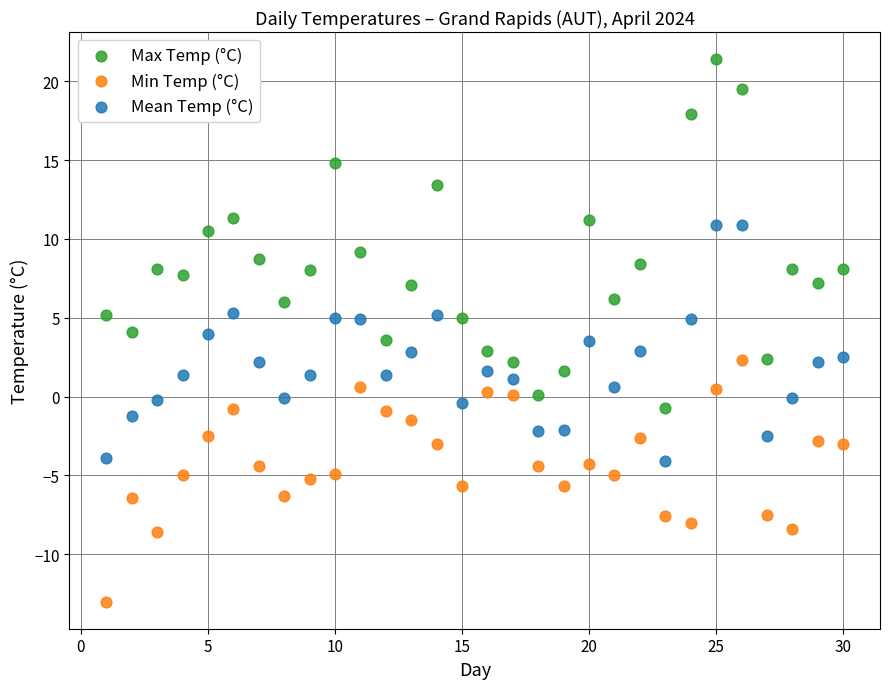

Across all data points, what is the range of Y values (max minus min)?

34.4